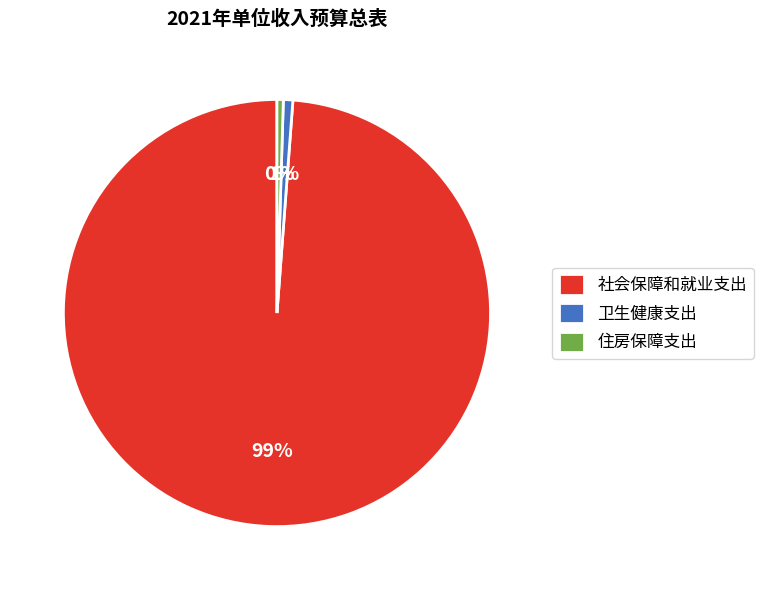

Combined, do 卫生健康支出 and 社会保障和就业支出 account for over 50%?

Yes